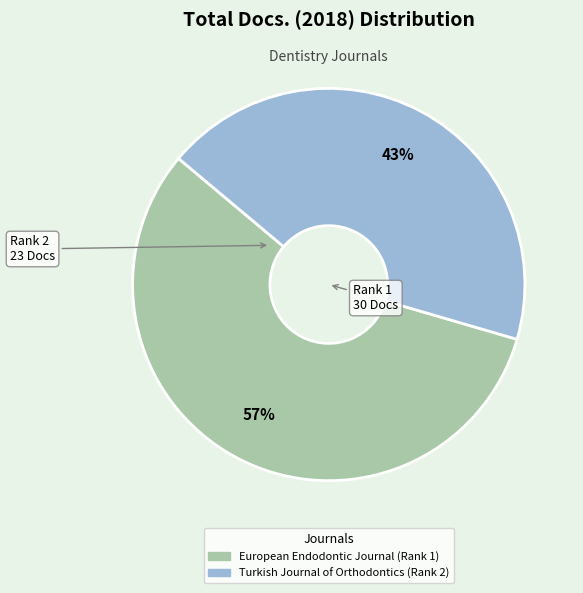

To the nearest percent, what portion does European Endodontic Journal (Rank 1) represent?

57%